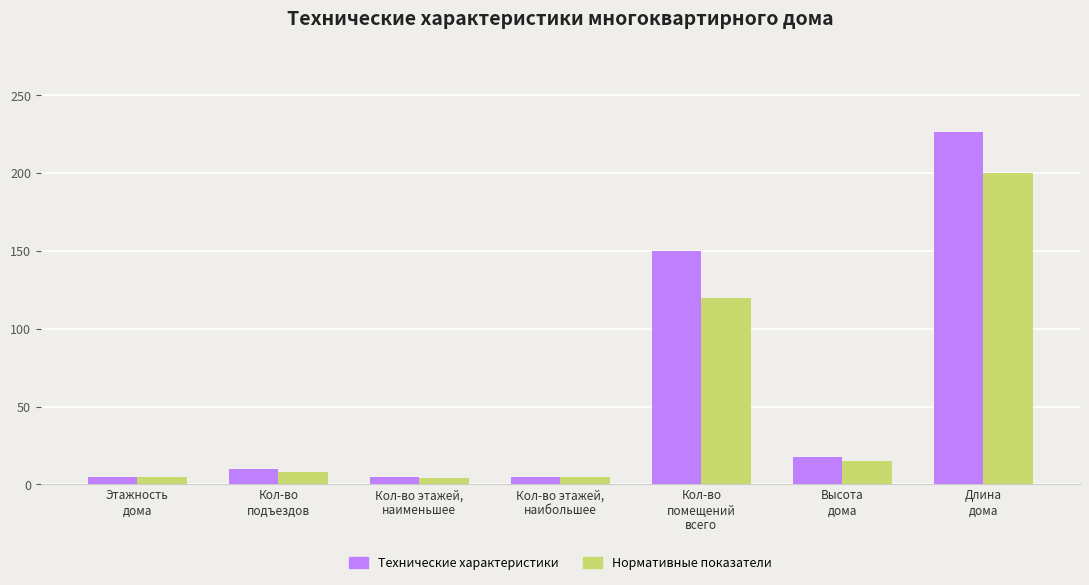

What are all the series names shown in the legend?

Технические характеристики, Нормативные показатели